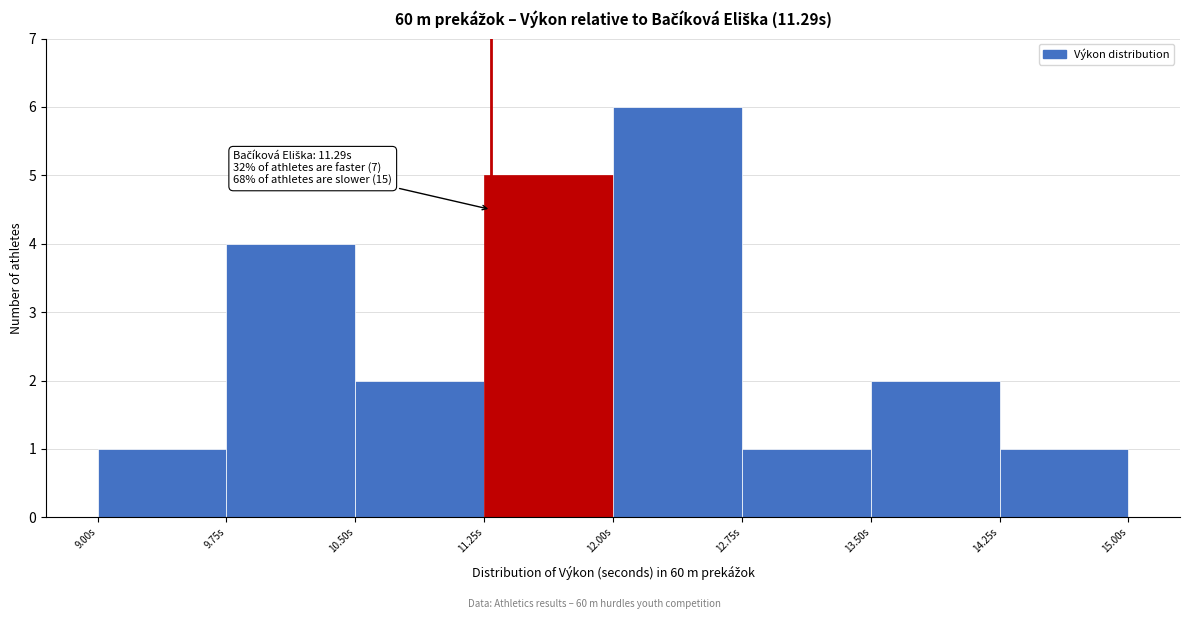

Which range on the x-axis has the tallest bar?

12.00 to 12.75